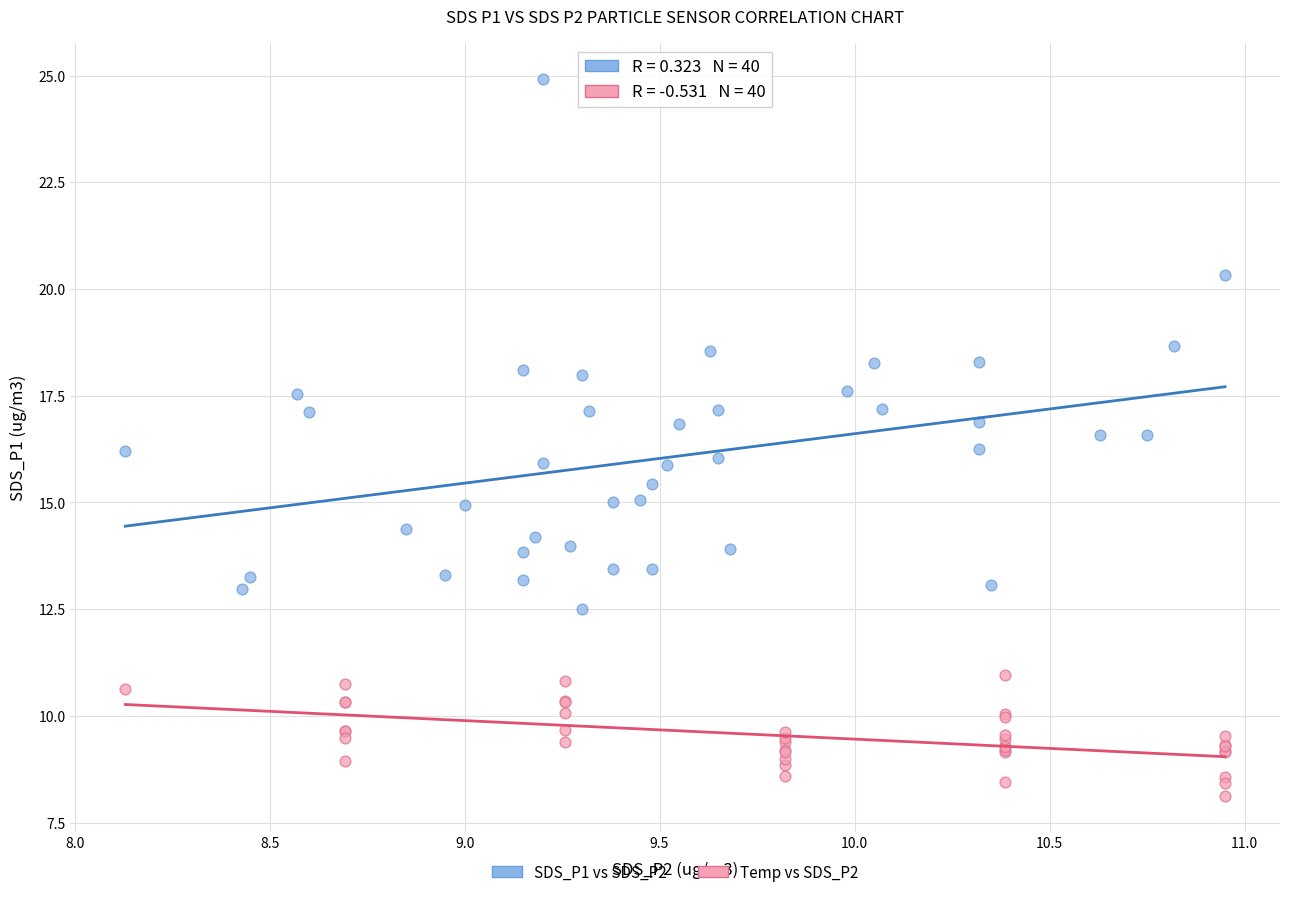

Which series has the widest spread of Y values?

SDS_P1 vs SDS_P2